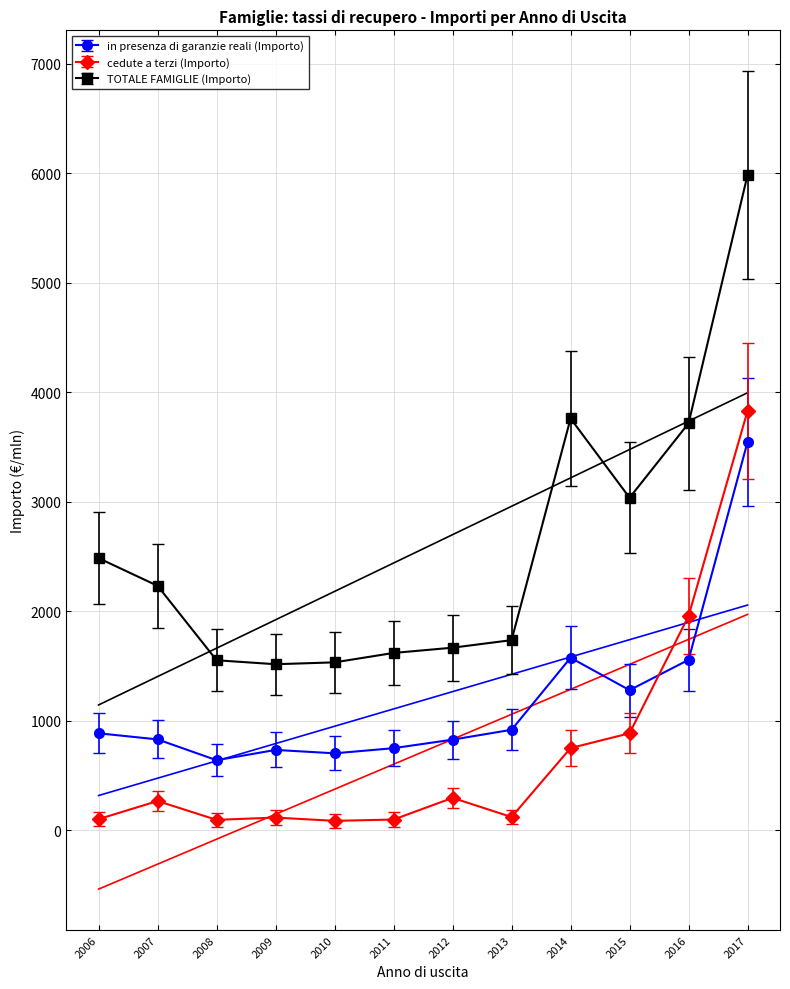

The value of in presenza di garanzie reali (Importo) at 2016 is 758.1. True or false?

False